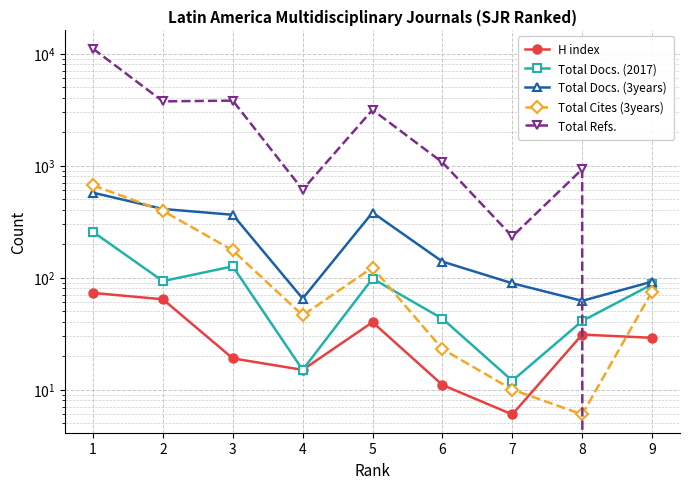

Which series has the widest spread of values?

Total Refs.